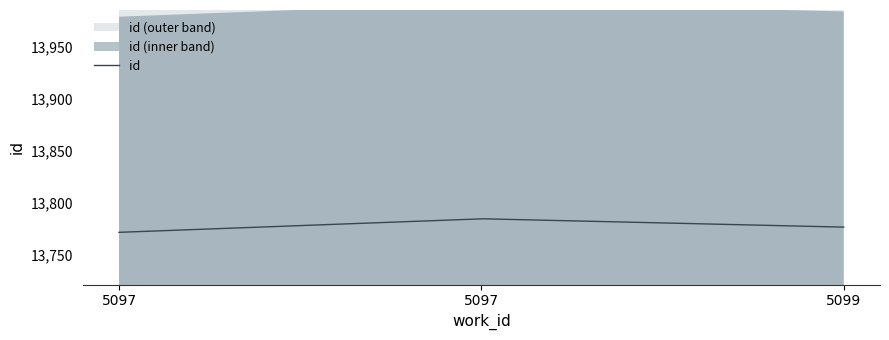

What is the maximum value shown in the chart?

13785